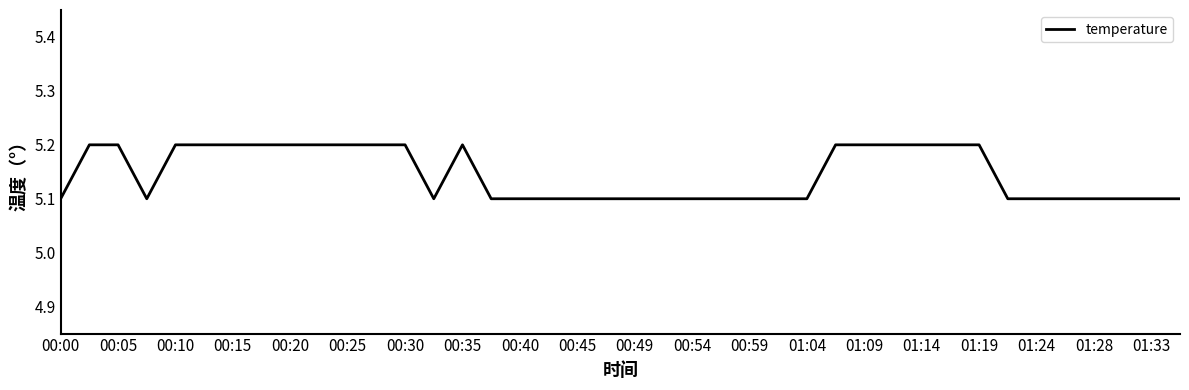

What is the maximum value shown in the chart?

5.2